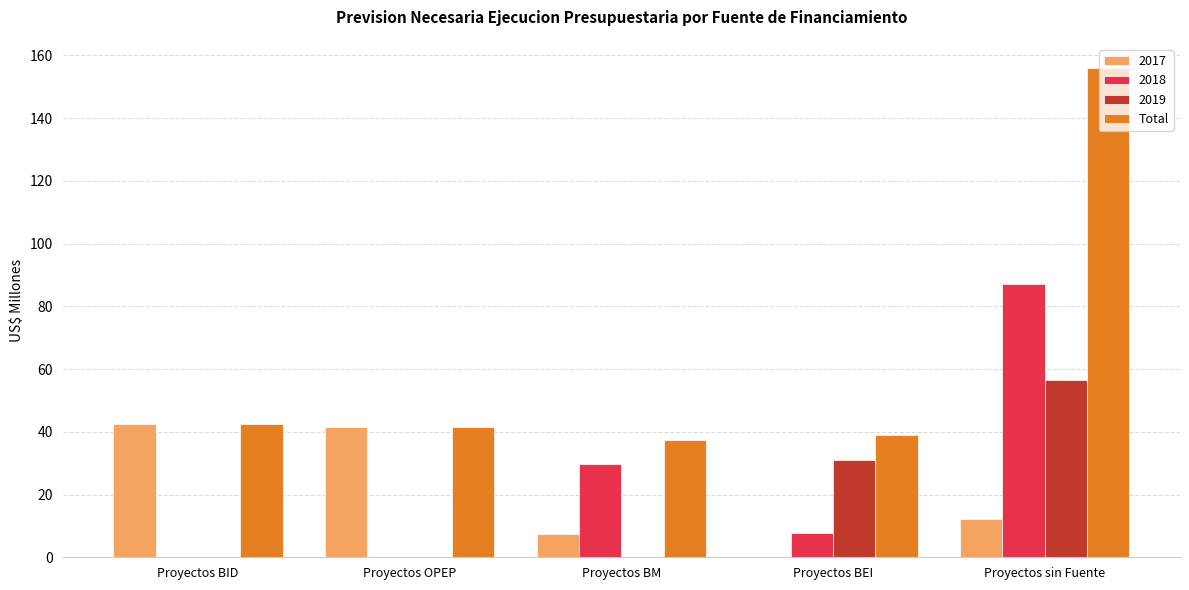

The value of Total at Proyectos BID is 42.4. True or false?

True